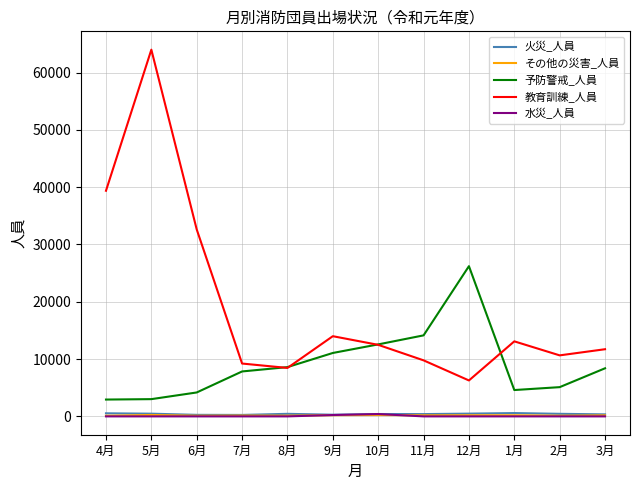

At which label is 教育訓練_人員 closest to 35131?

6月